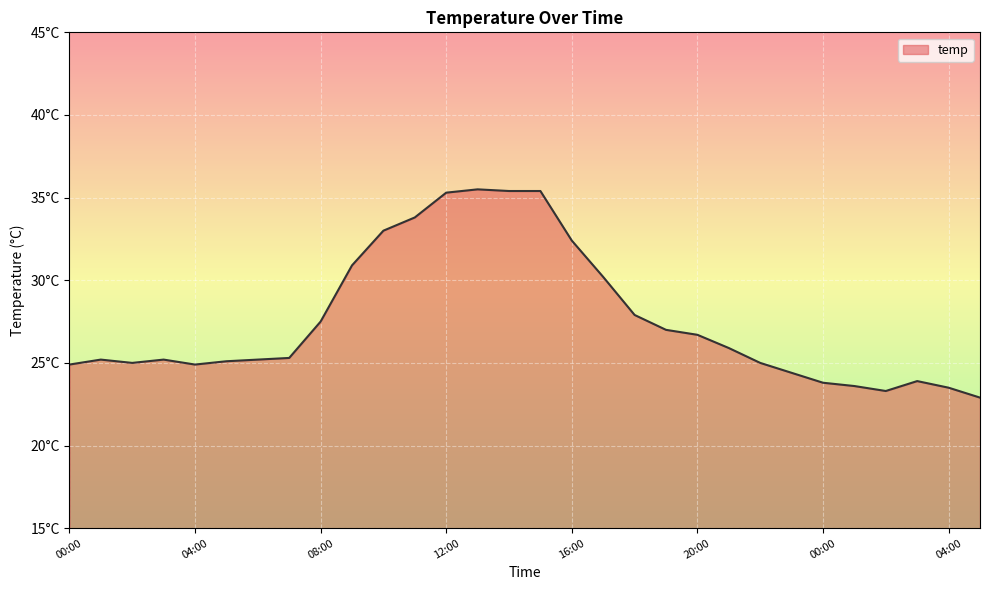

Is this an area chart (filled region under the line)?

Yes